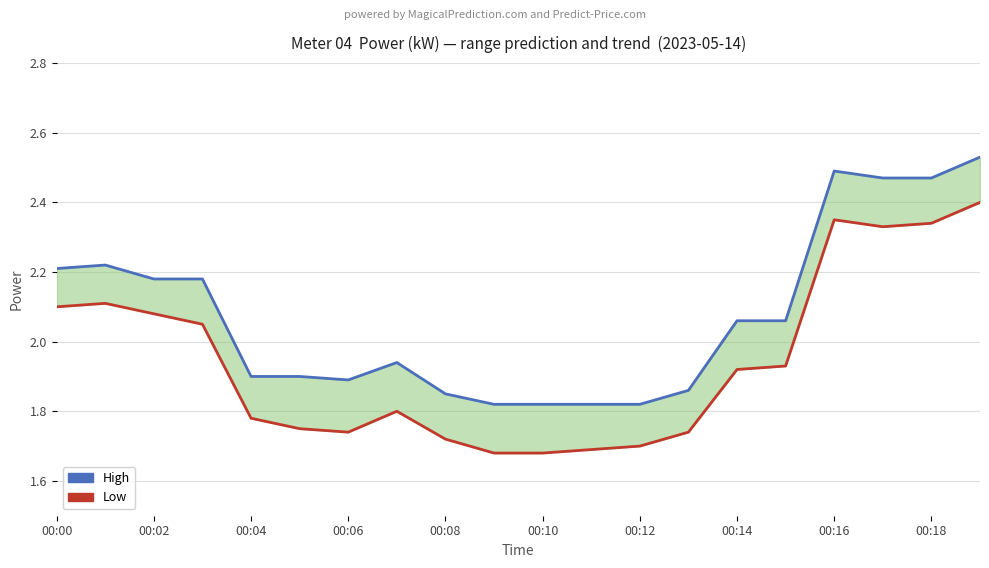

Reading left to right, list all the values displayed in this chart.

High: 2.2	2.2	2.2	2.2	1.9	1.9	1.9	1.9	1.9	1.8	1.8	1.8	1.8	1.9	2.1	2.1	2.5	2.5	2.5	2.5
Low: 2.1	2.1	2.1	2.0	1.8	1.8	1.7	1.8	1.7	1.7	1.7	1.7	1.7	1.7	1.9	1.9	2.4	2.3	2.3	2.4